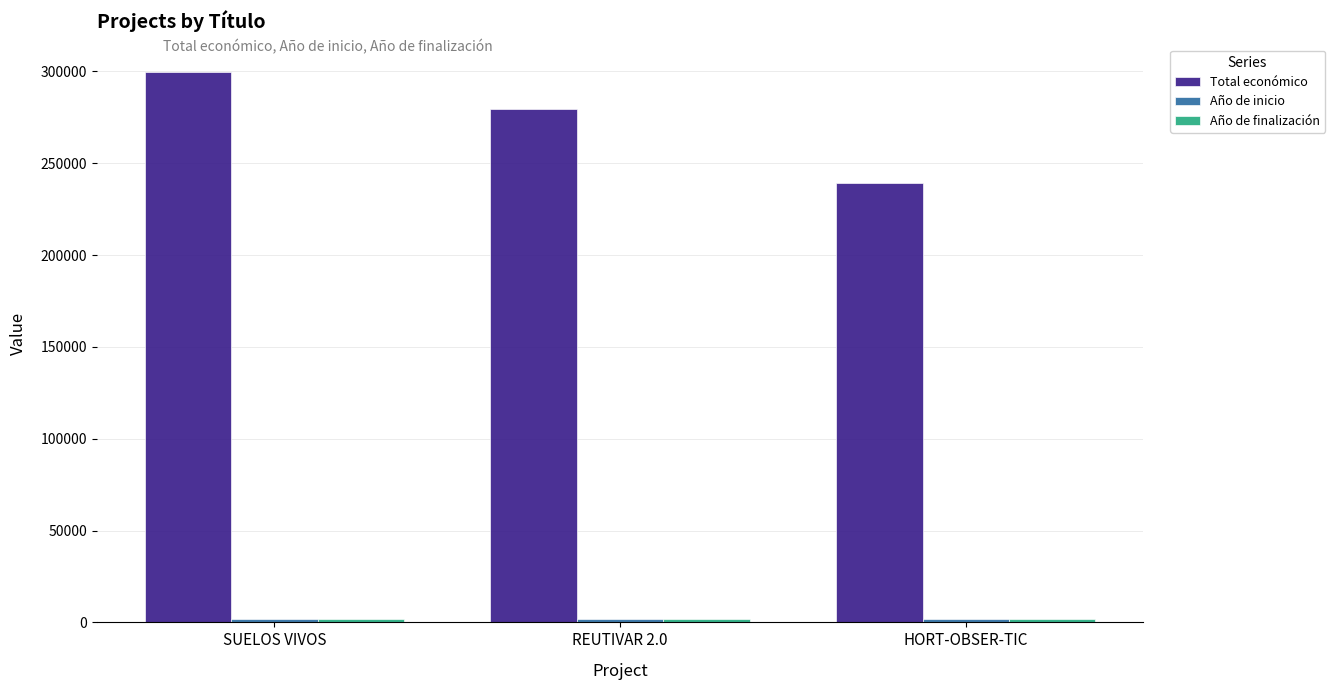

How many Total económico values are between 239073 and 299601?

3